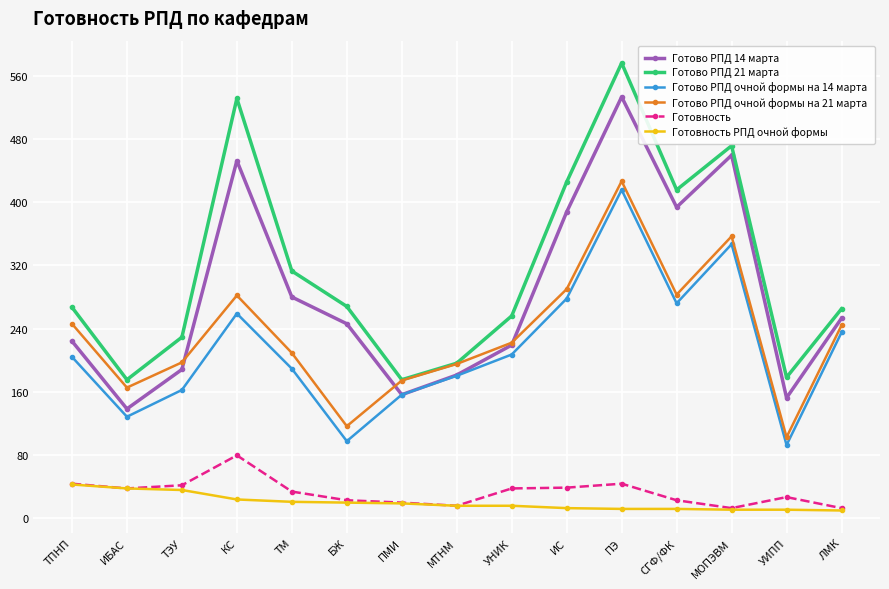

Which series has the widest spread of values?

Готово РПД 21 марта